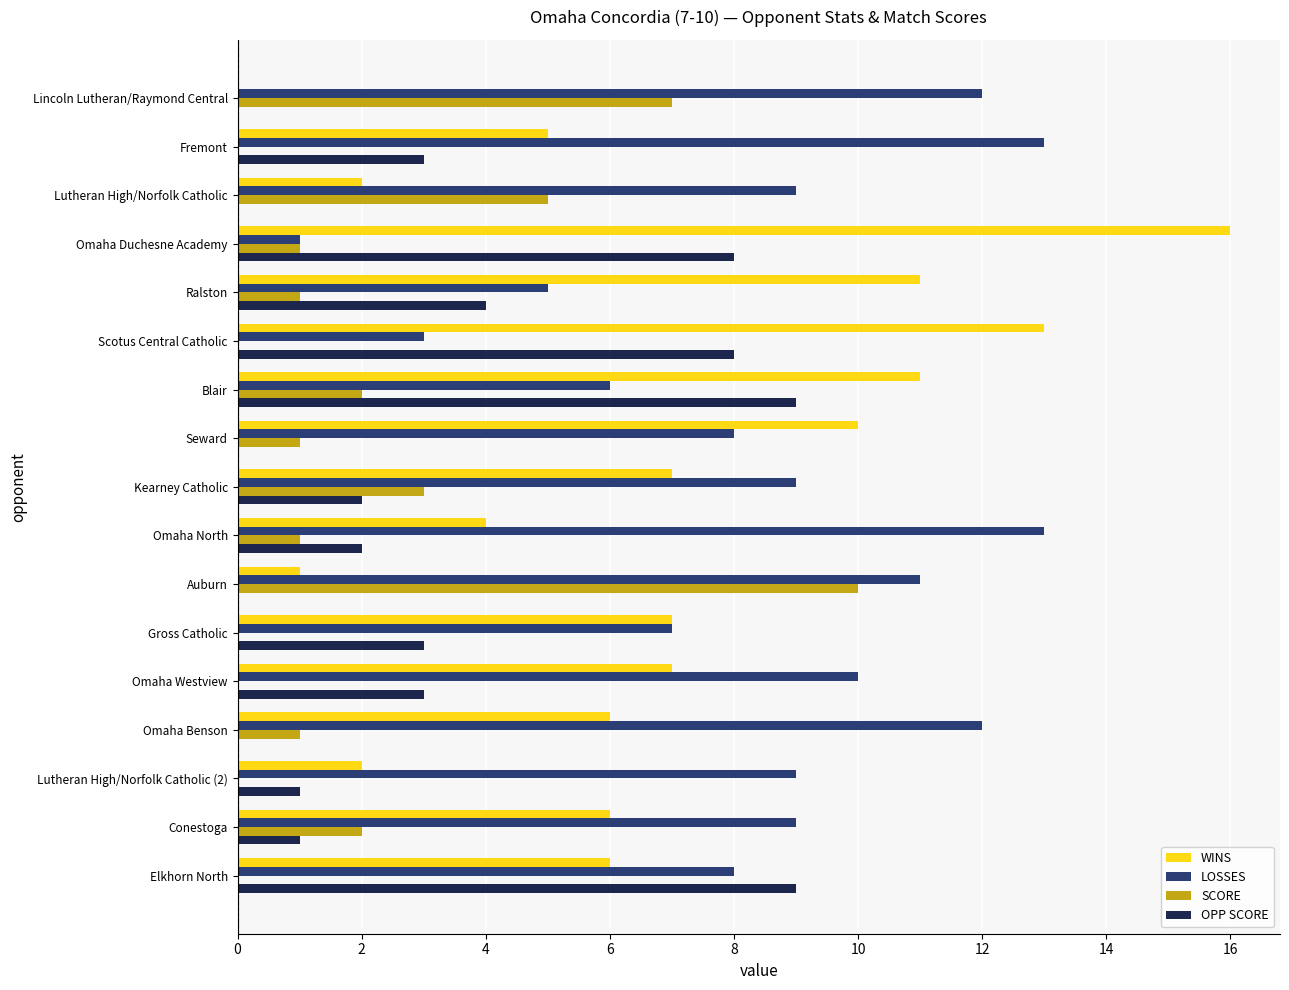

What is the sum of all SCORE values?

34